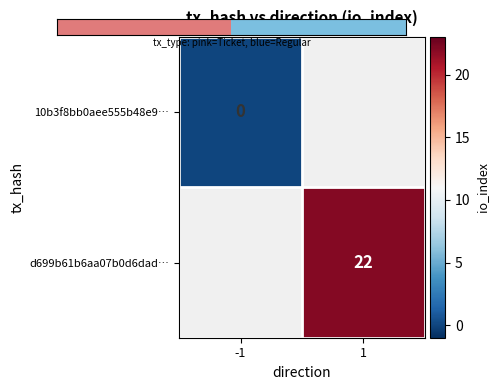

True or false: d699b61b6aa07b0d6dad… has a value of 22 at 1.

True